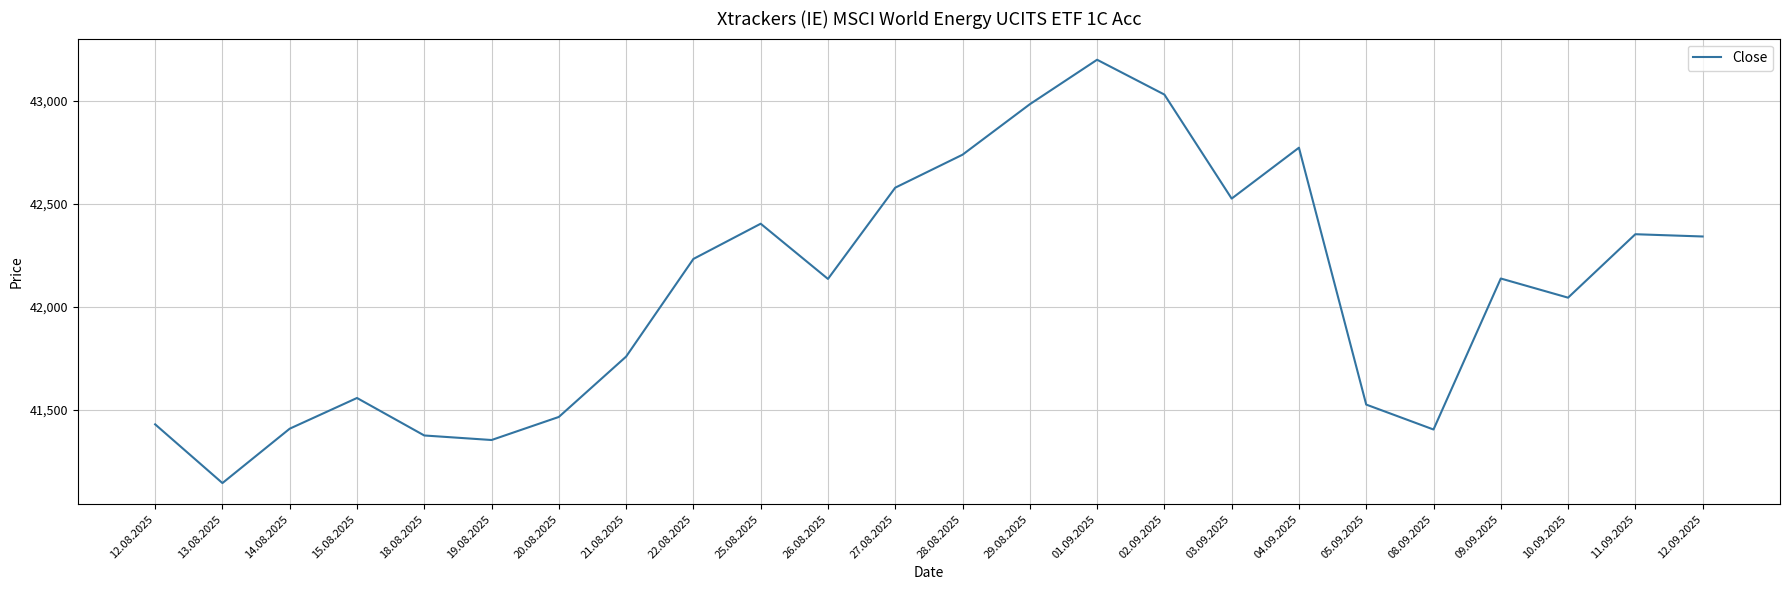

What is the smallest value displayed?

41144